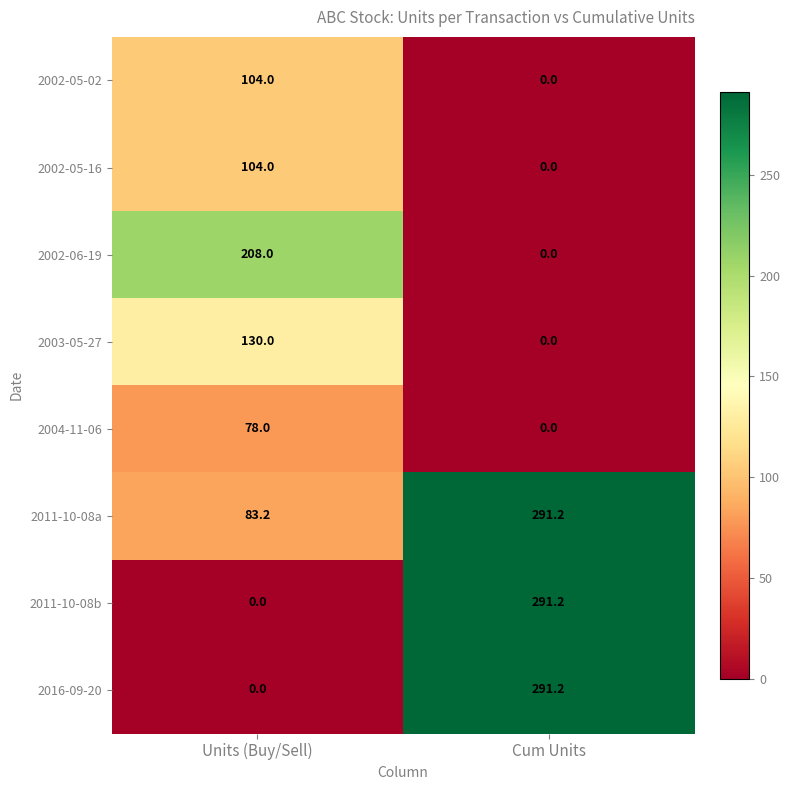

What is the total value across all series at Units (Buy/Sell)?

707.2